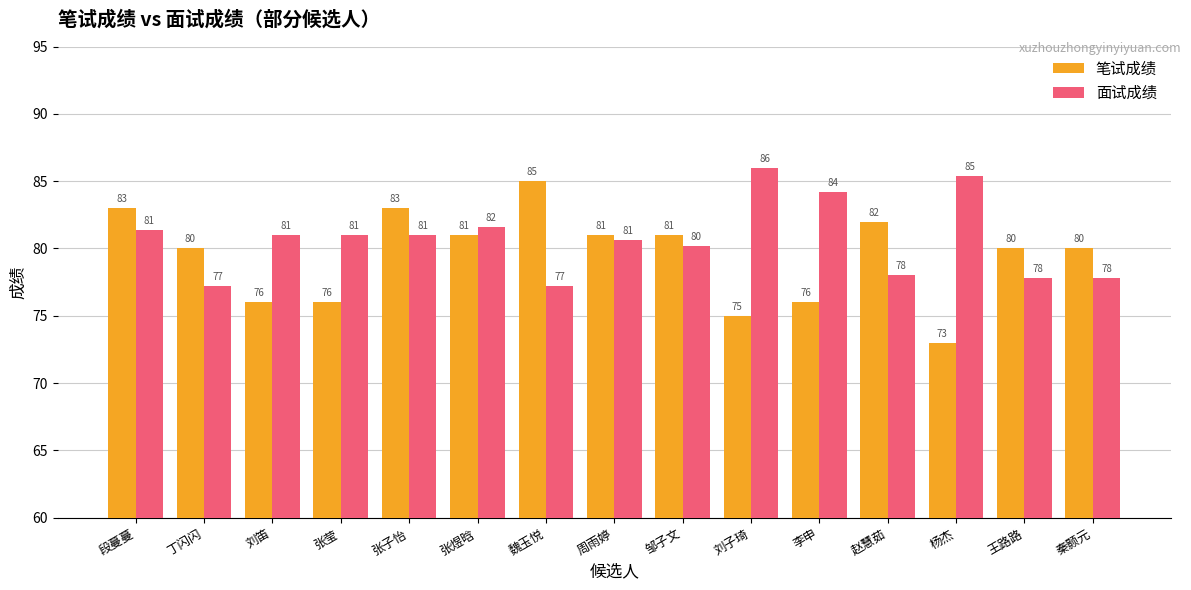

True or false: 笔试成绩 has a value of 83.0 at 张子怡.

True